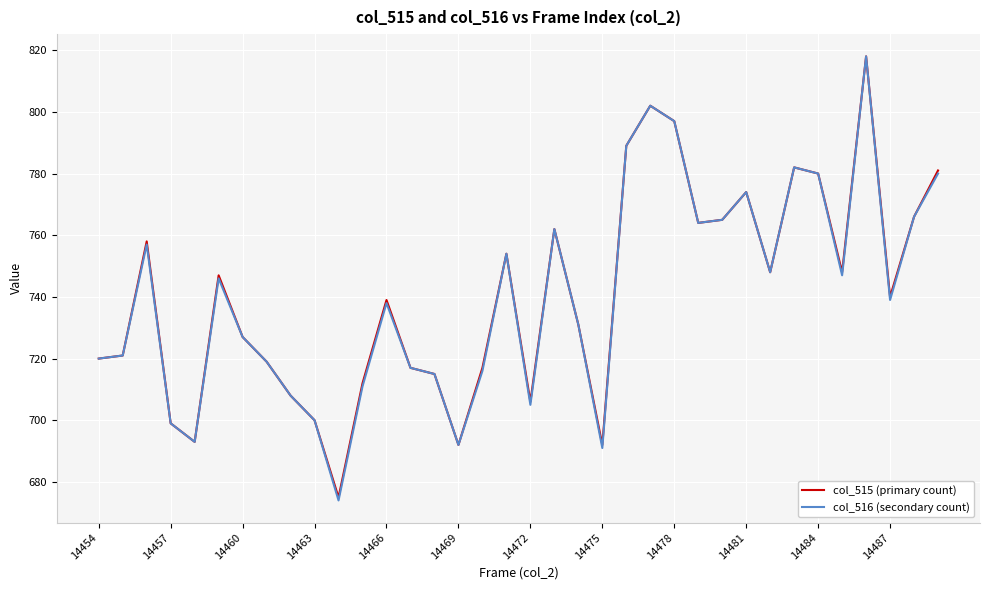

What is the minimum value for col_515 (primary count)?

675